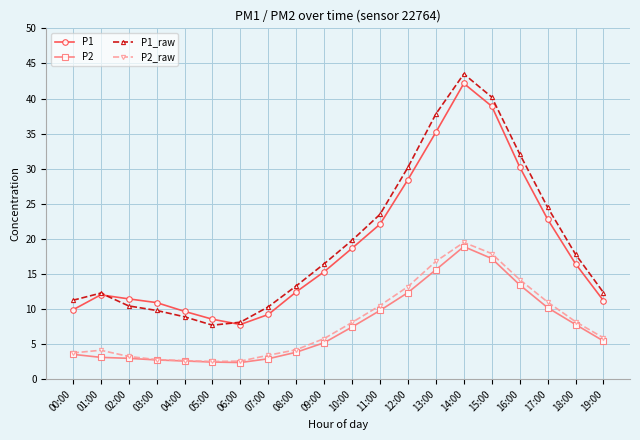

True or false: P2 and P1_raw intersect in this chart.

False